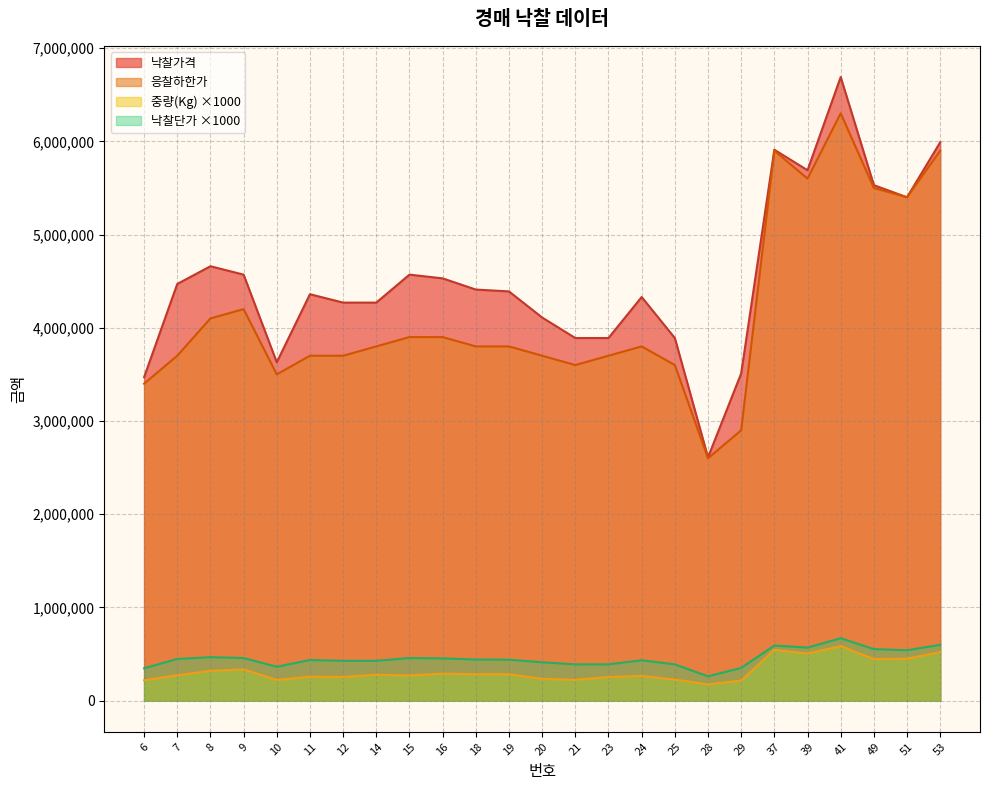

What is the sum of all 낙찰가격 values?

113040000